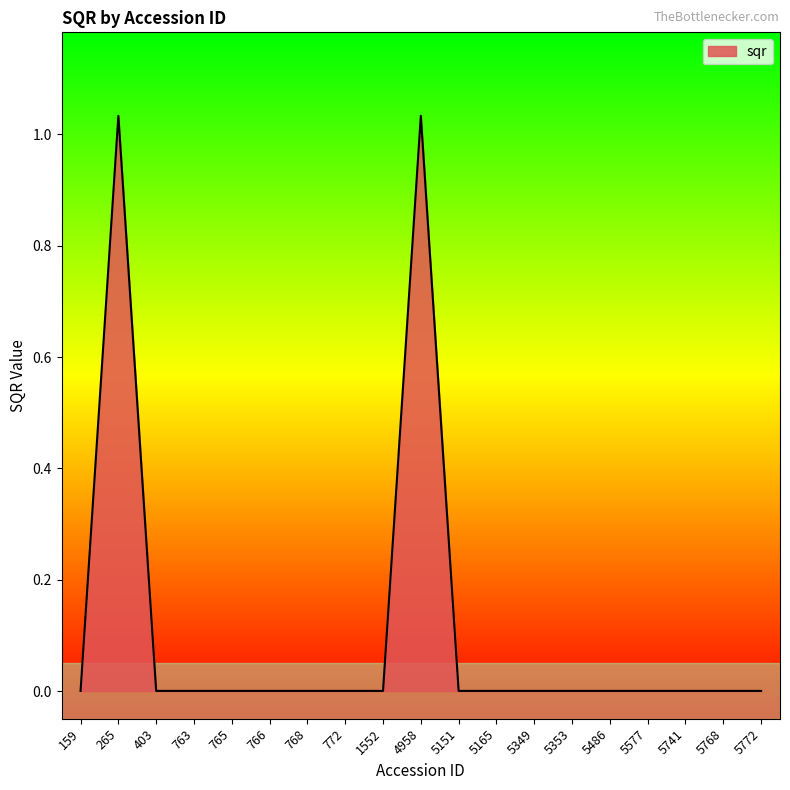

Is it true that the value at 1552 is 0.0?

True